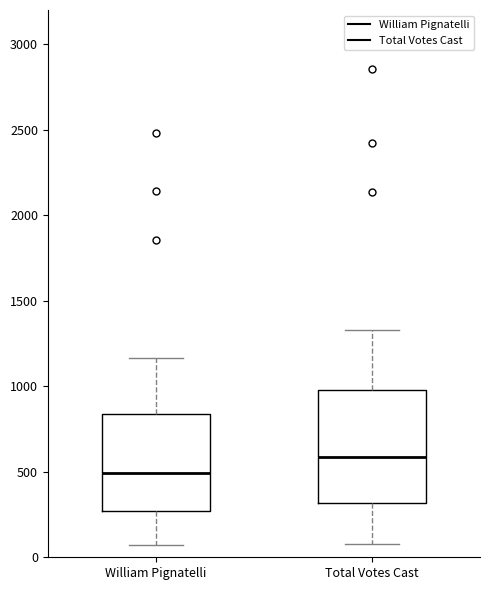

Reading left to right, transcribe this box plot: for each box, give where its median line is, the range the box spans, and where its two whiskers end, as read against the y-axis. The values are not printed on the chart, so give them approximately, as read against the axis.

William Pignatelli: median 500, box 250 to 850, whiskers 50 to 1150
Total Votes Cast: median 600, box 300 to 1000, whiskers 100 to 1350